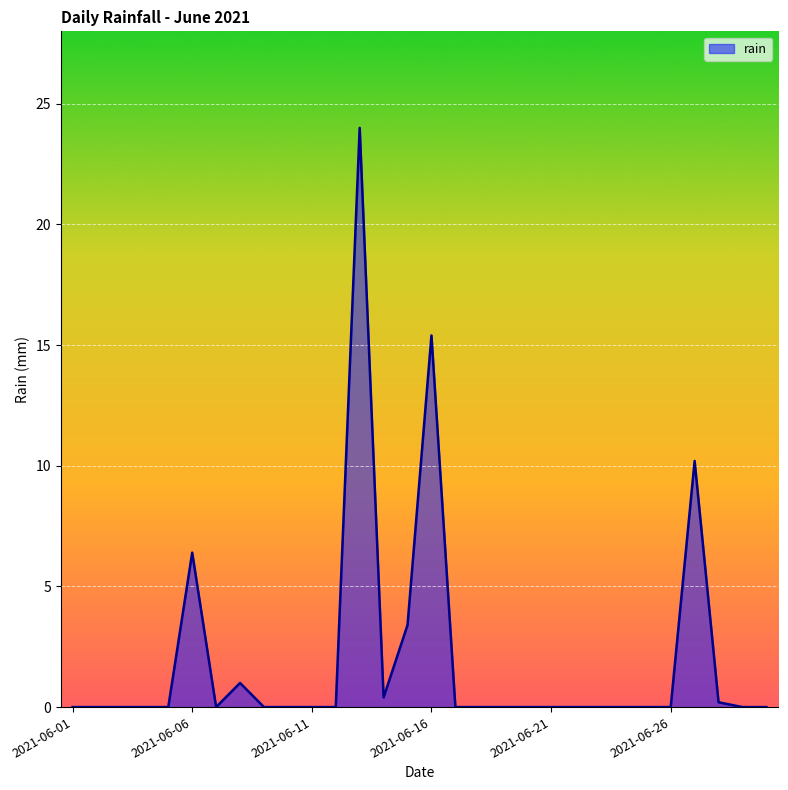

What is the maximum value shown in the chart?

24.0